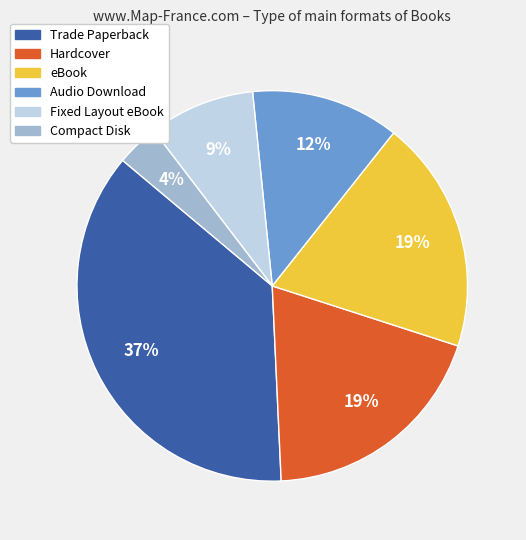

To the nearest percent, what percentage of the pie is Hardcover?

19%